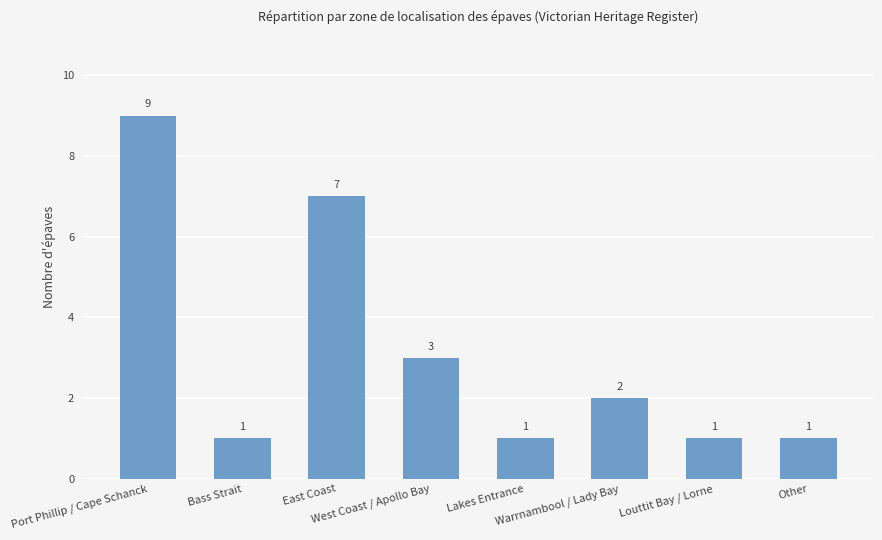

Count the number of data series in this chart.

1